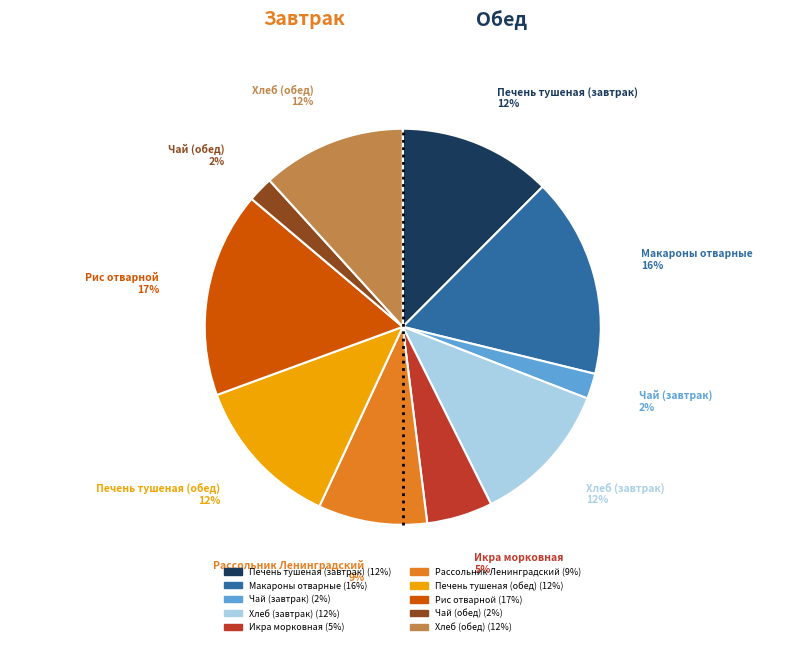

Does Рис отварной account for over 50% of the chart?

No